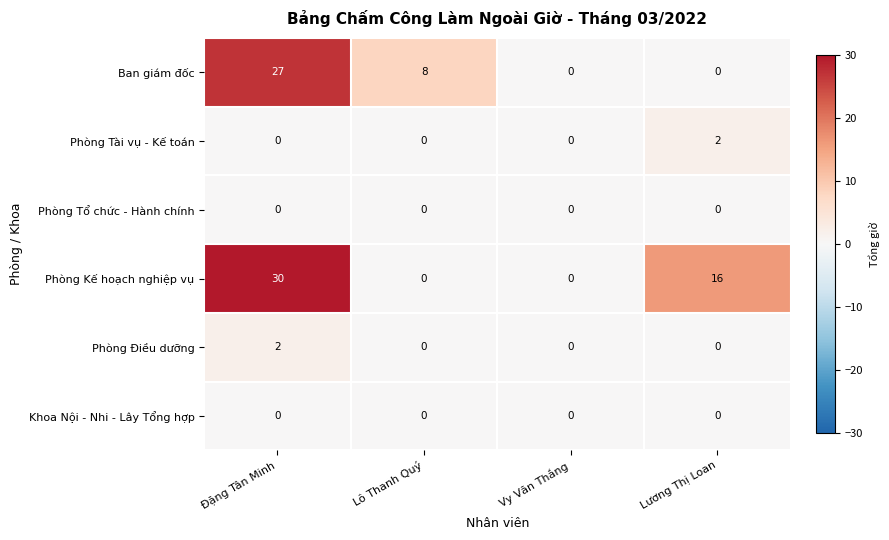

Which series has the largest total across all categories?

Phòng Kế hoạch nghiệp vụ